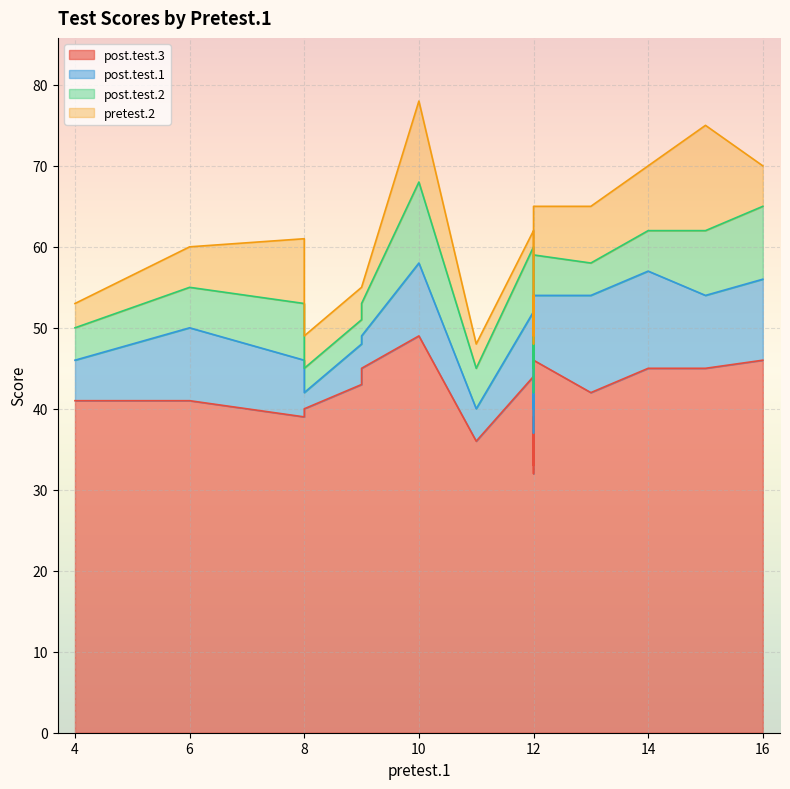

How many series are shown in this chart?

4